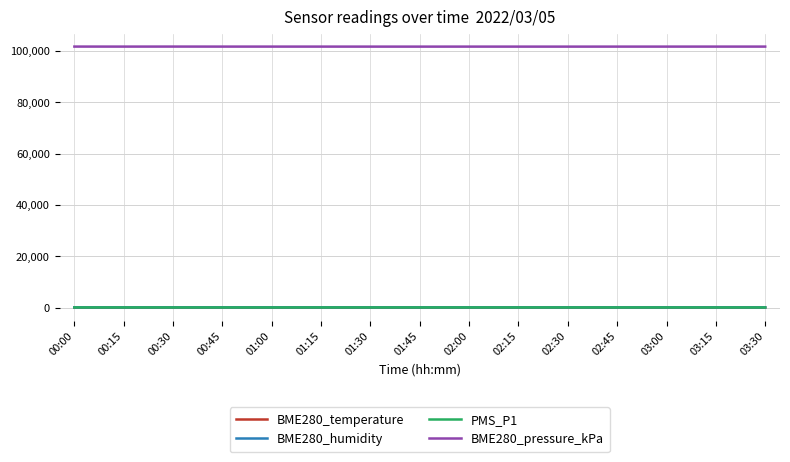

Does the chart display data point markers on the line(s)?

No